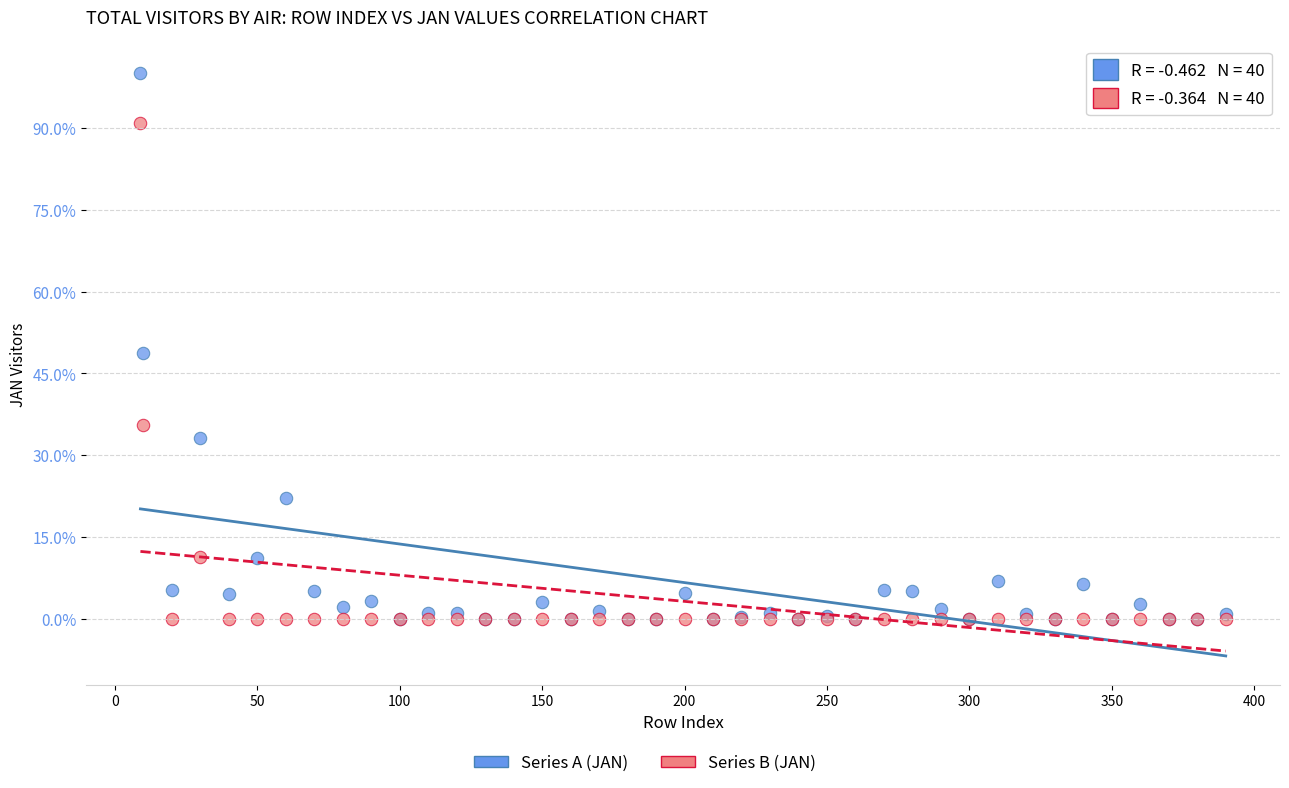

In the Series A (JAN) series, what Y value is closest to 50?

48.8